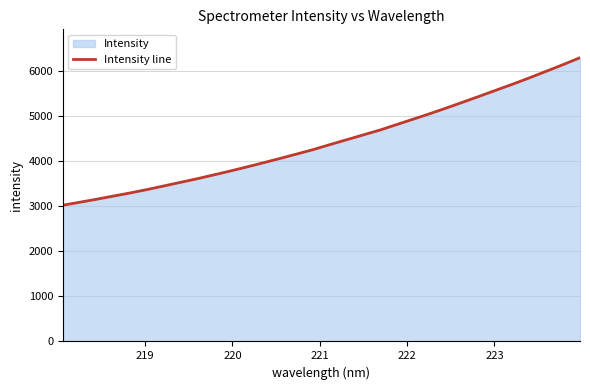

What is the maximum value shown in the chart?

6300.0